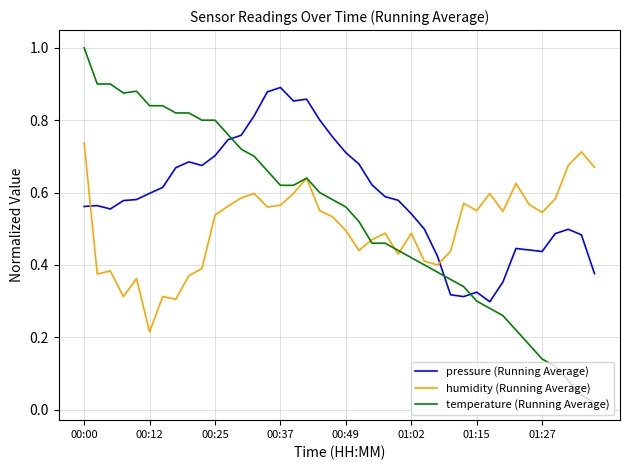

Which series has the largest range (max minus min)?

temperature (Running Average)